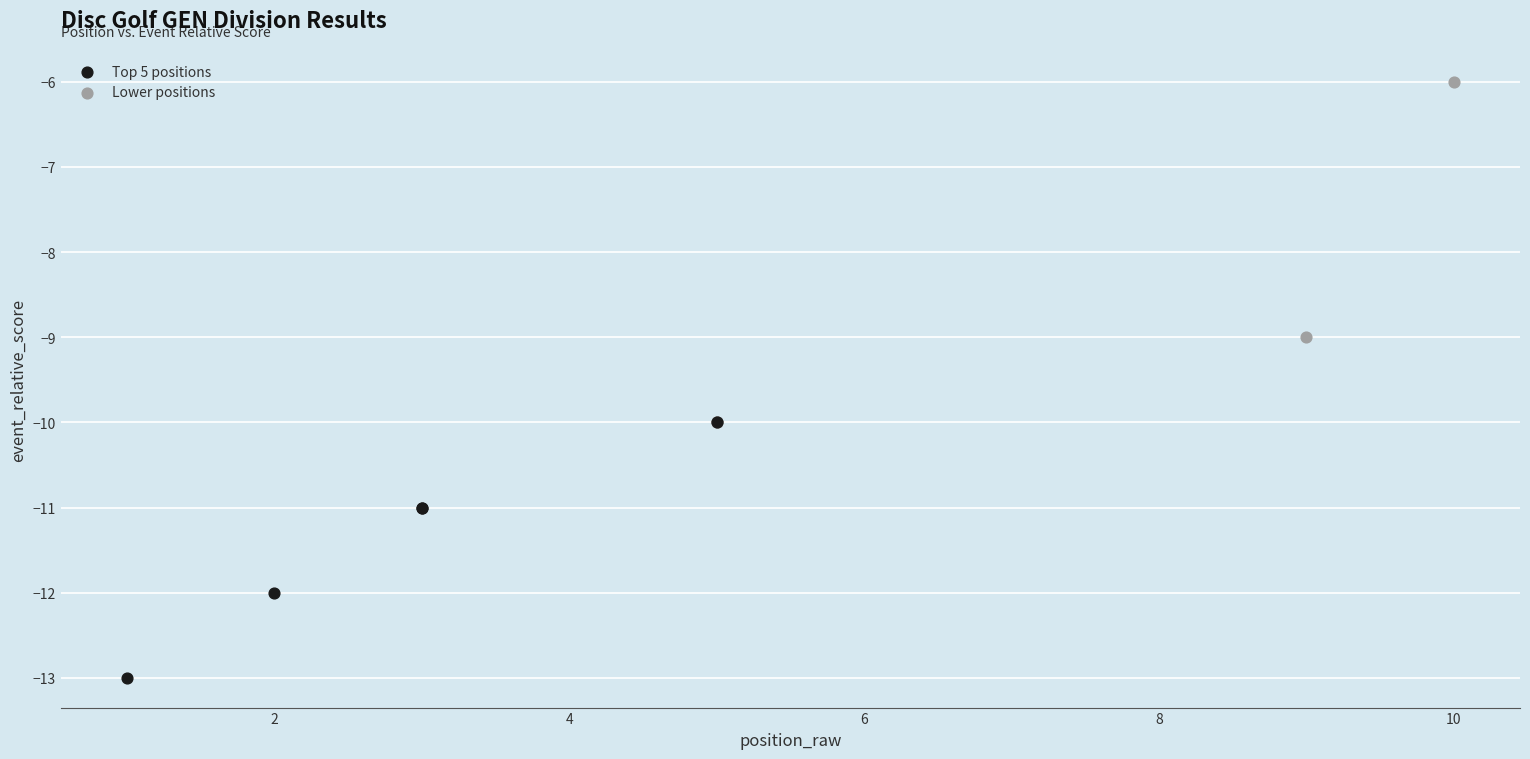

Which series contains the lowest Y value?

Top 5 positions